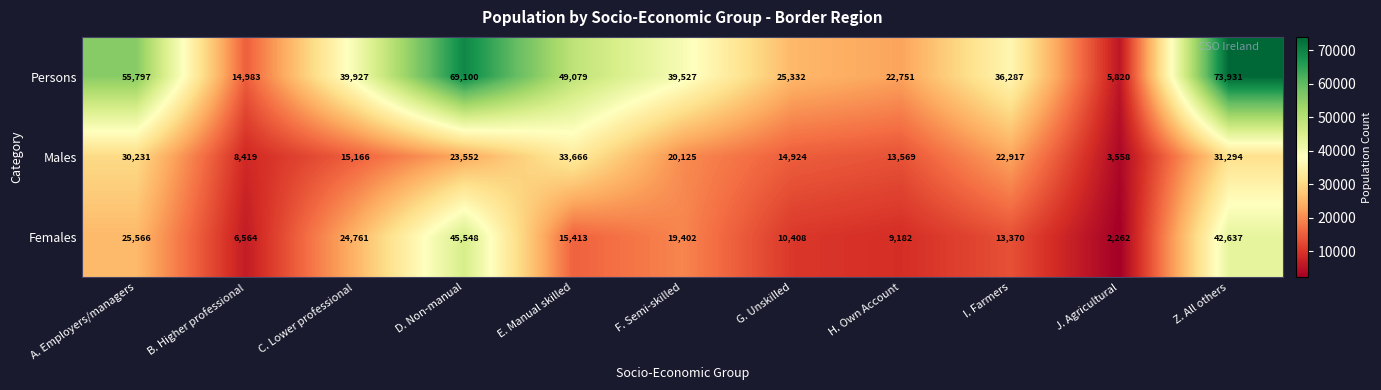

What is the difference between the Females values at J. Agricultural and I. Farmers?

11108